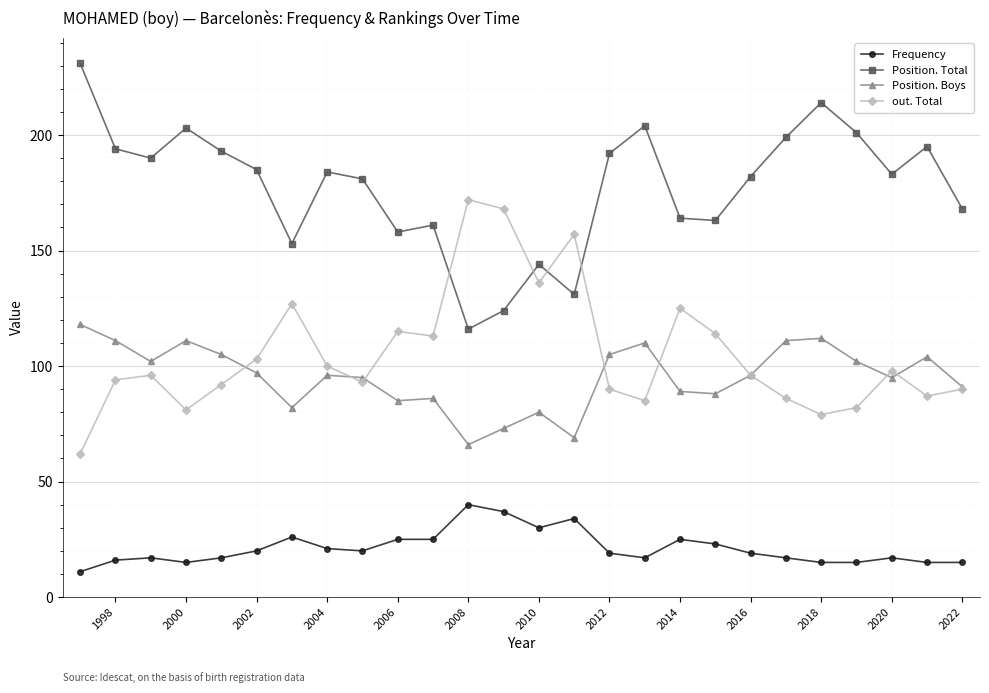

How many data points does each series have?

26